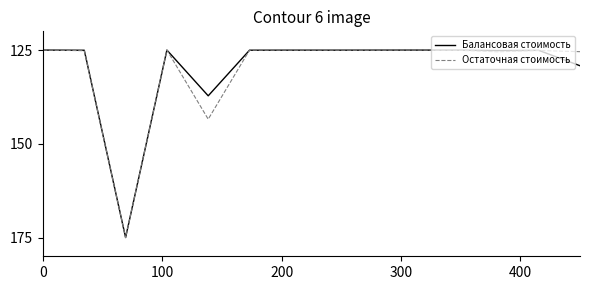

What is the smallest value displayed?

125.0